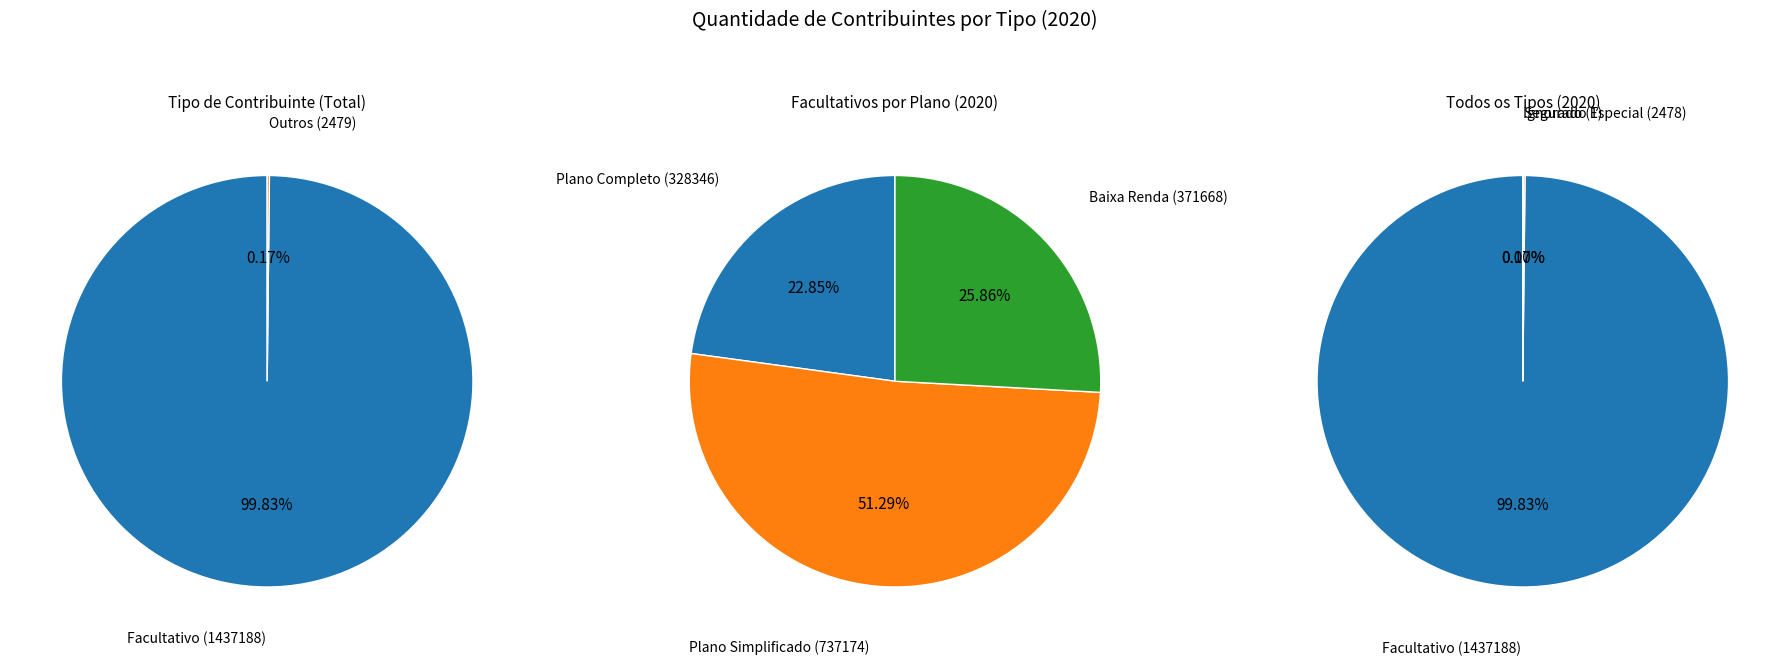

To the nearest percent, what is the difference between the Facultativo and Segurado Especial slice percentages?

100%